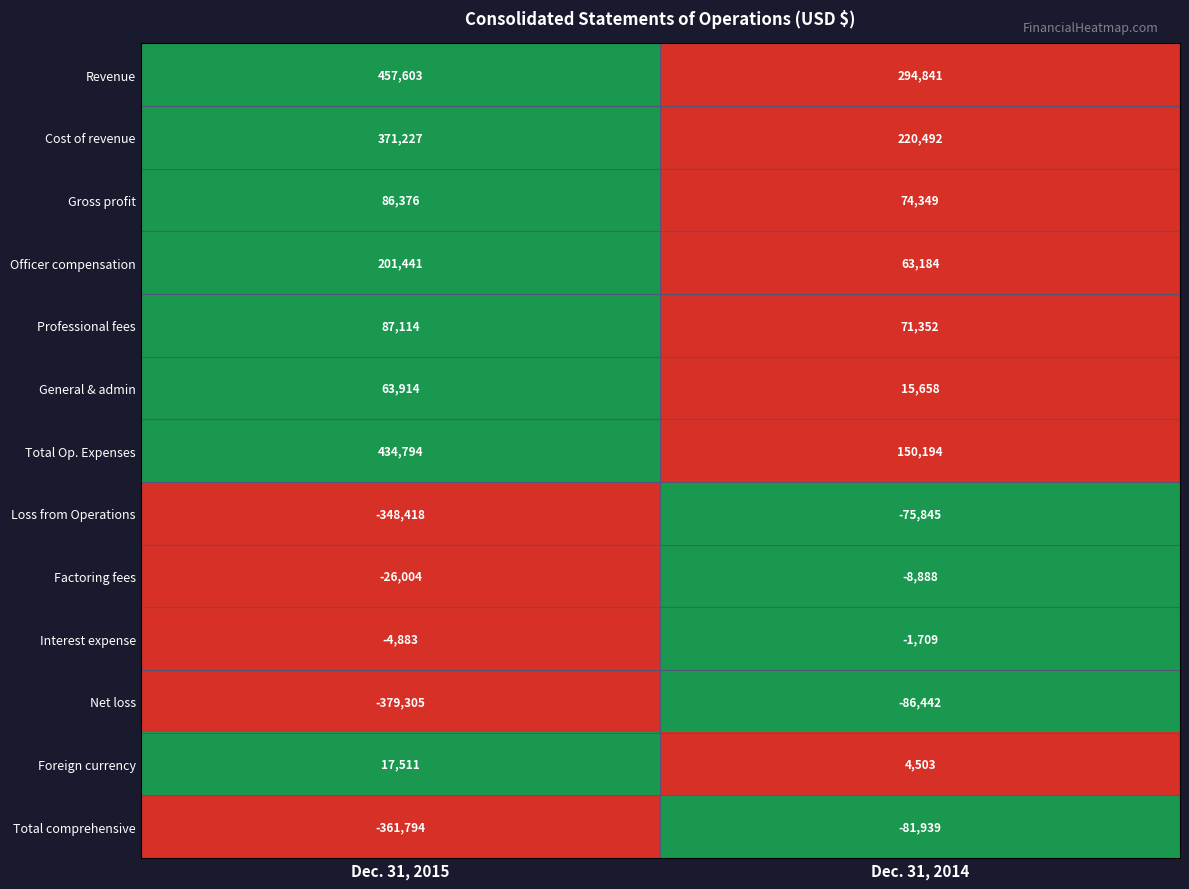

Which series has the largest range (max minus min)?

Net loss